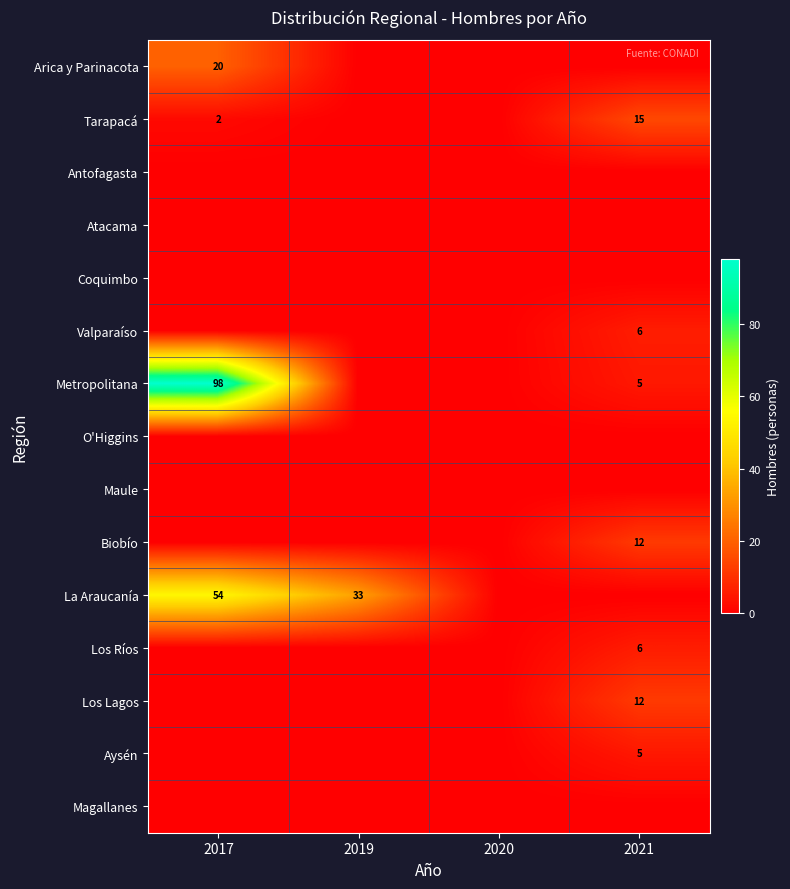

The Biobío series shows 12 at 2021. True or false?

True